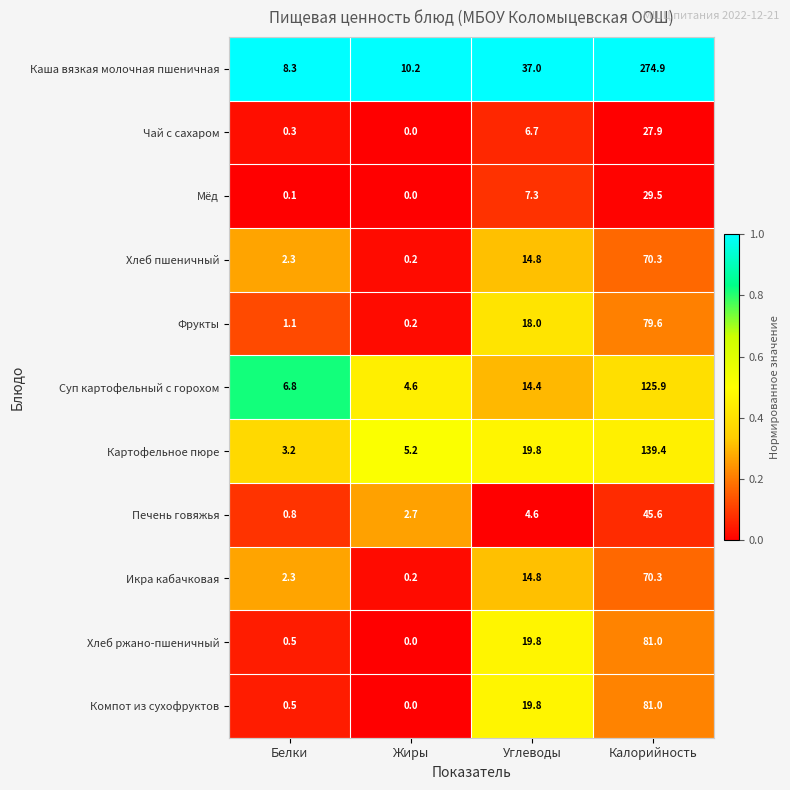

Which series has the largest range (max minus min)?

Каша вязкая молочная пшеничная